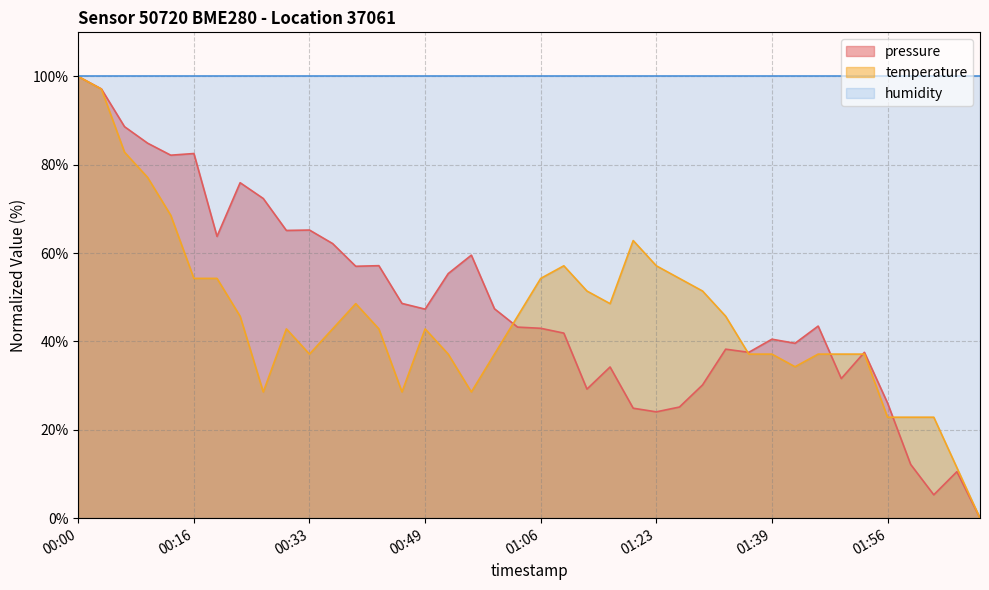

What is the greatest value displayed?

100.0